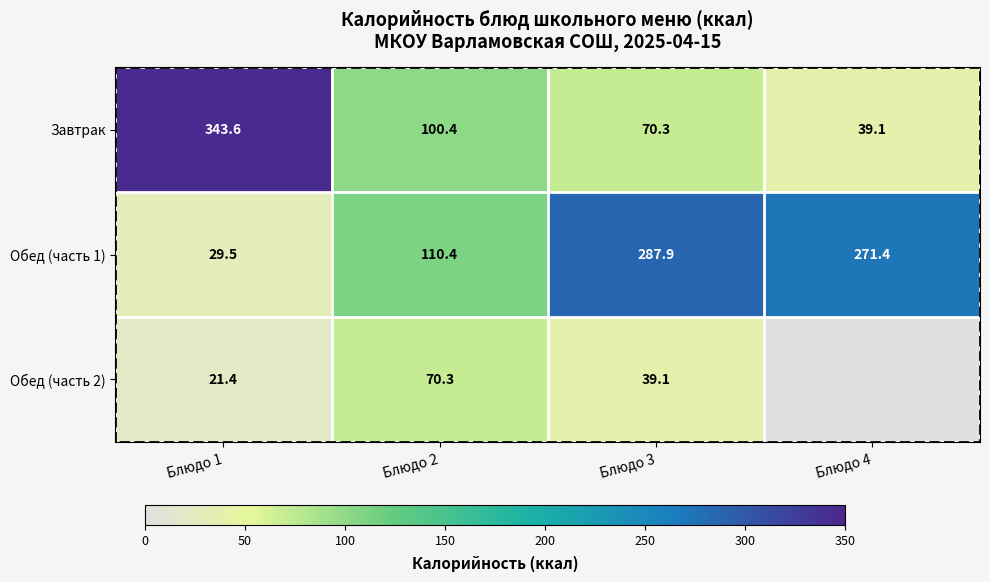

Which has a higher value, Блюдо 3 or Блюдо 2?

Блюдо 2